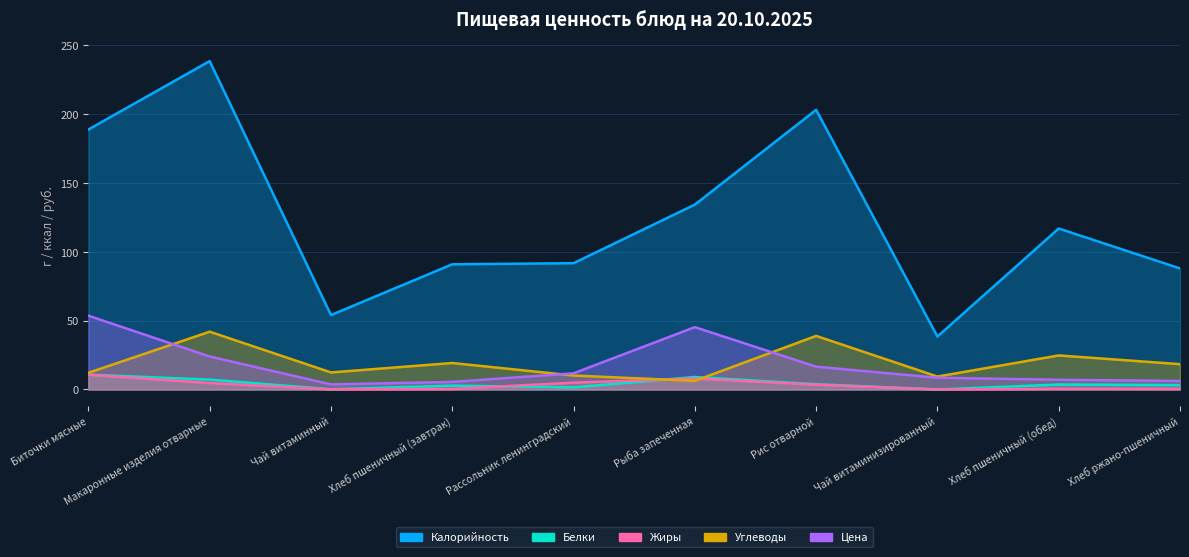

What is the value of the Жиры point at the 1st from the left?

10.8